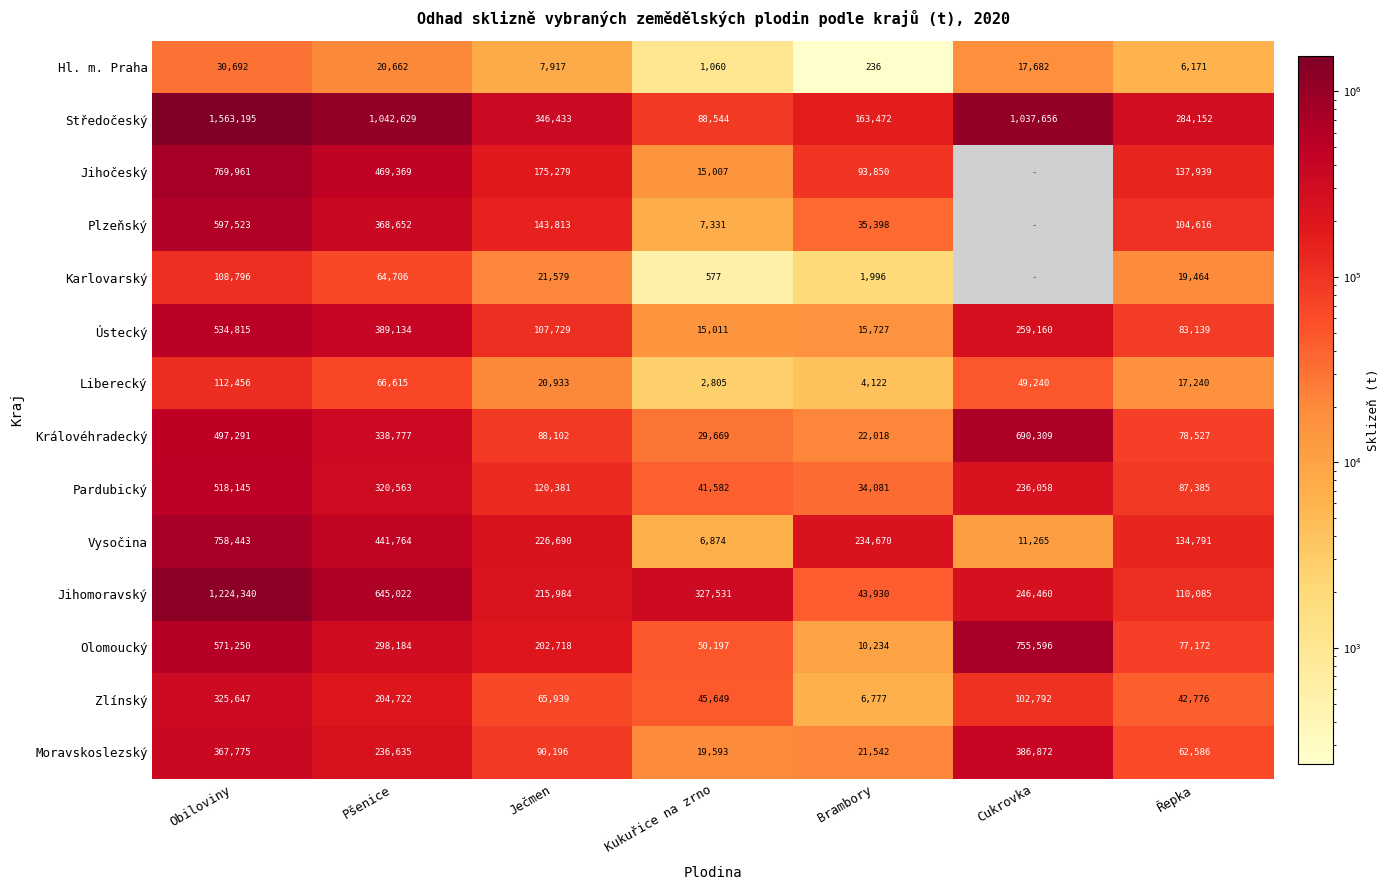

Which label corresponds to the largest value in the chart?

Obiloviny